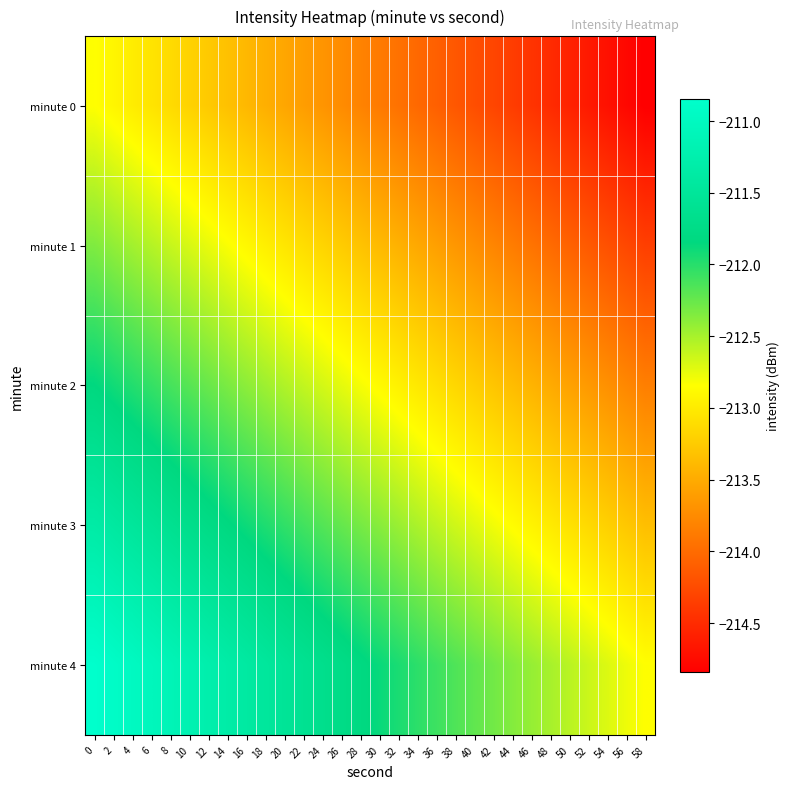

What is the difference between the highest and lowest values at 48?

2.0